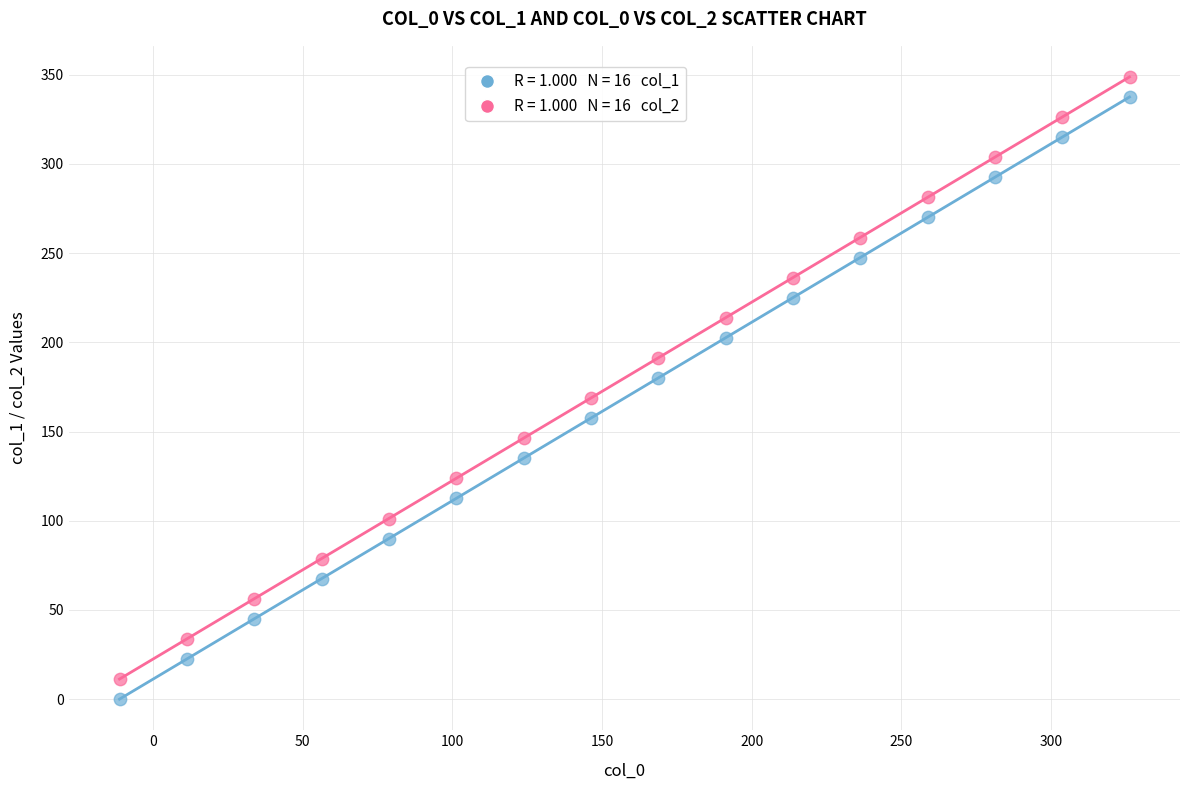

Across all data points, what is the range of X values (max minus min)?

337.5